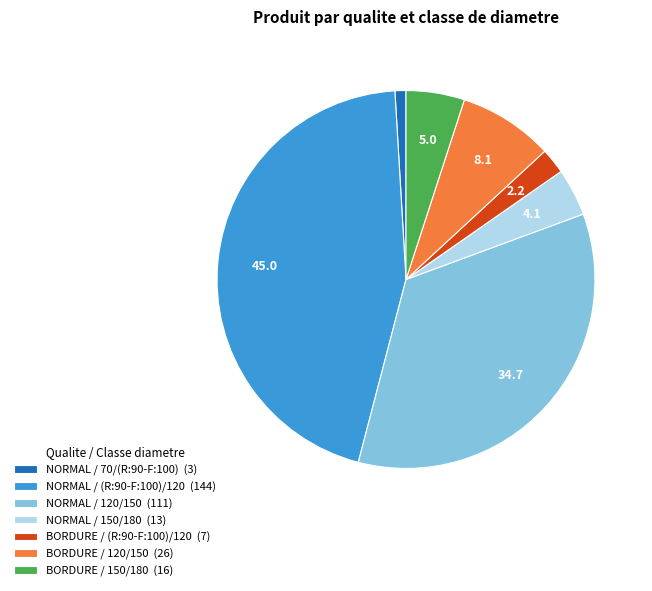

How many slices are in this pie chart?

7